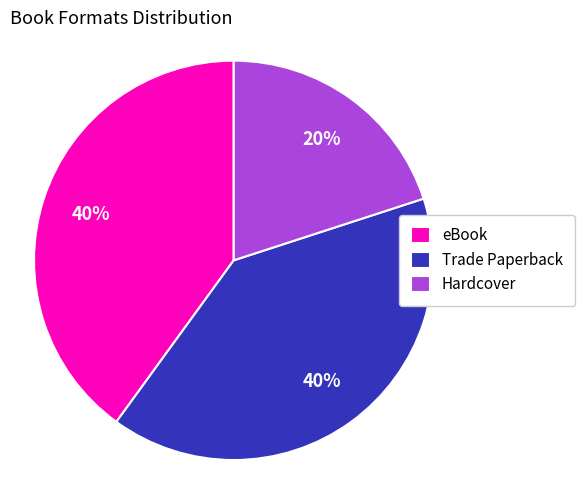

Does Trade Paperback represent more than half of the total?

No